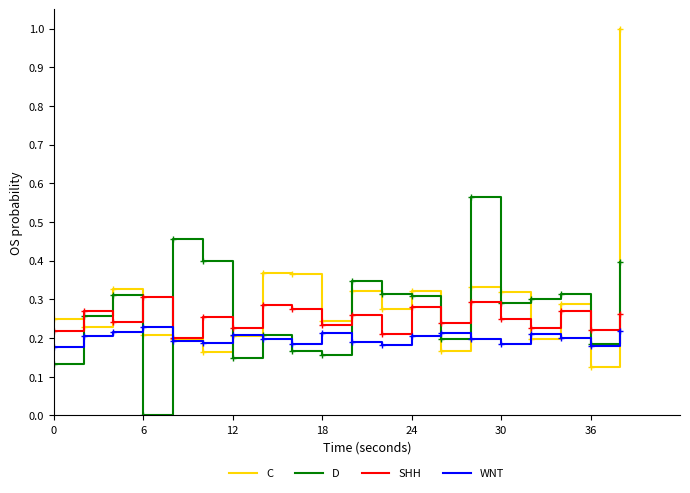

Rank the series by their average value, from lowest to highest.

WNT, SHH, D, C